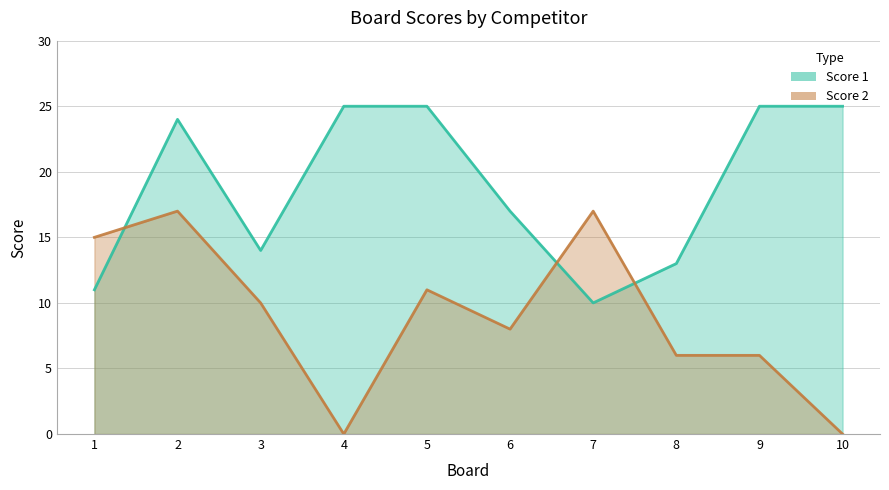

In Score 2, how many points are lower than both neighbors (excluding endpoints)?

2